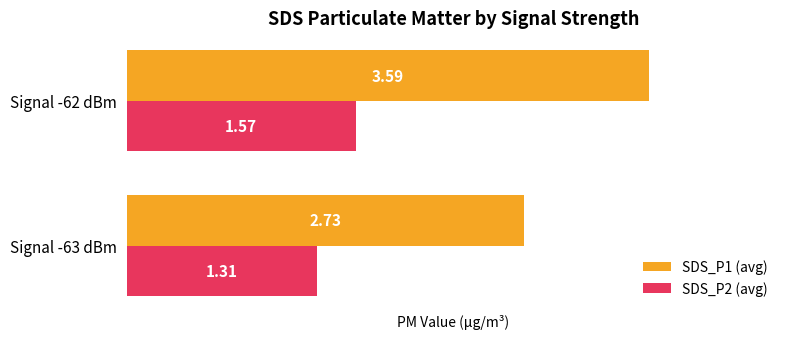

What is the spread (max minus min) of values at Signal -62 dBm?

2.0